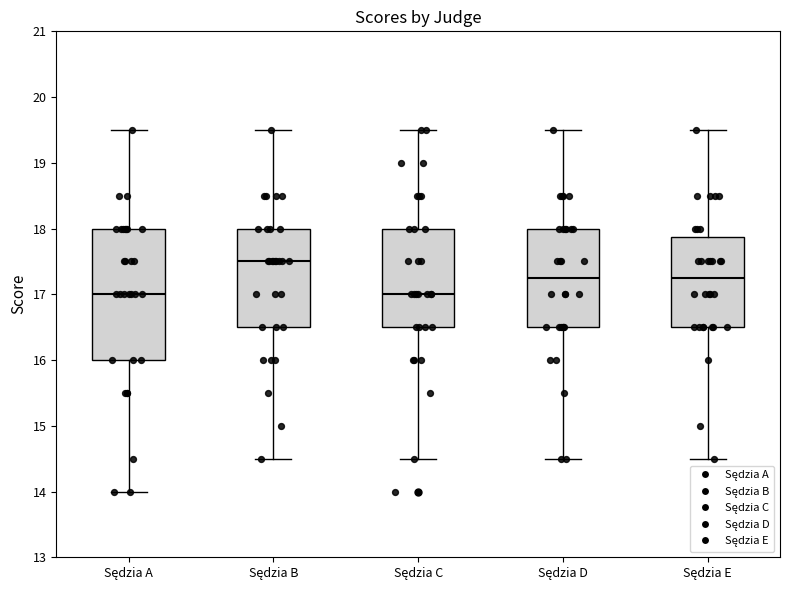

Reading left to right, transcribe this box plot: for each box, give where its median line is, the range the box spans, and where its two whiskers end, as read against the y-axis. The values are not printed on the chart, so give them approximately, as read against the axis.

Sędzia A: median 17.0, box 16.0 to 18.0, whiskers 14.0 to 19.5
Sędzia B: median 17.5, box 16.5 to 18.0, whiskers 14.5 to 19.5
Sędzia C: median 17.0, box 16.5 to 18.0, whiskers 14.5 to 19.5
Sędzia D: median 17.3, box 16.5 to 18.0, whiskers 14.5 to 19.5
Sędzia E: median 17.3, box 16.5 to 17.9, whiskers 14.5 to 19.5